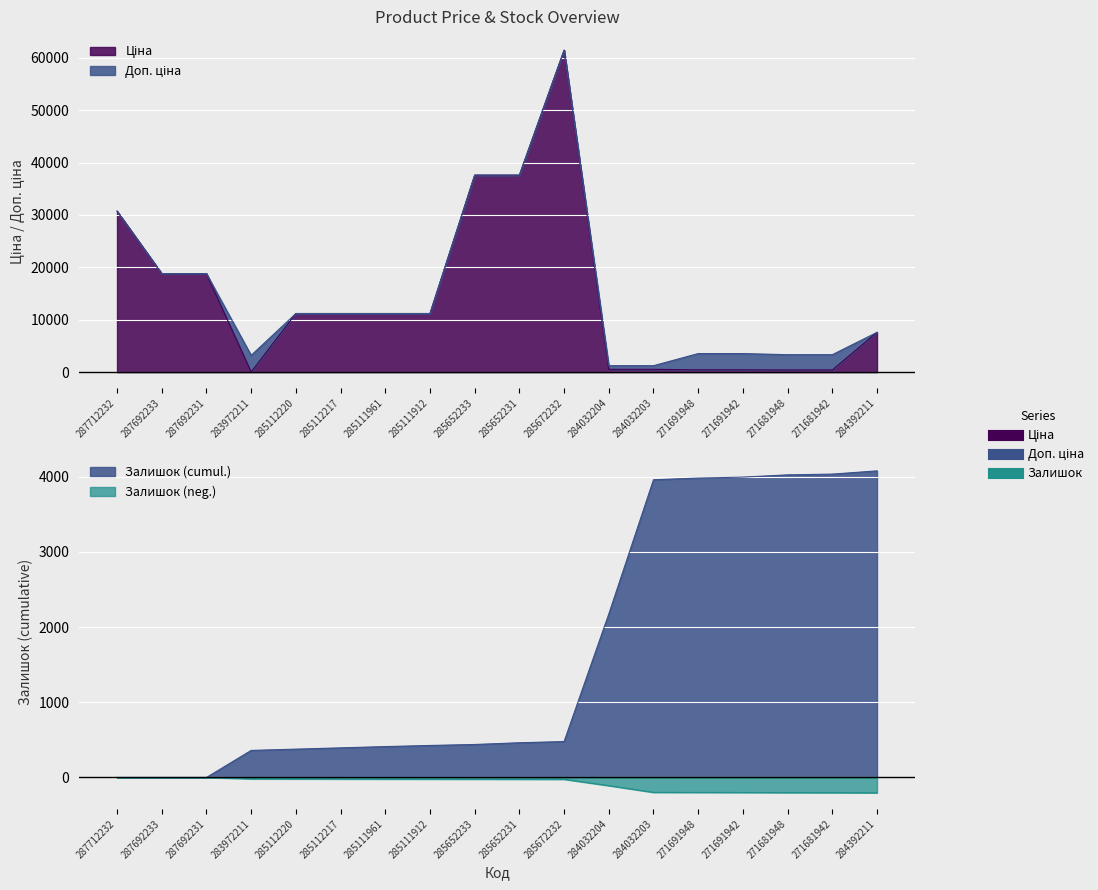

In Ціна, how many points are higher than both neighbors (excluding endpoints)?

1